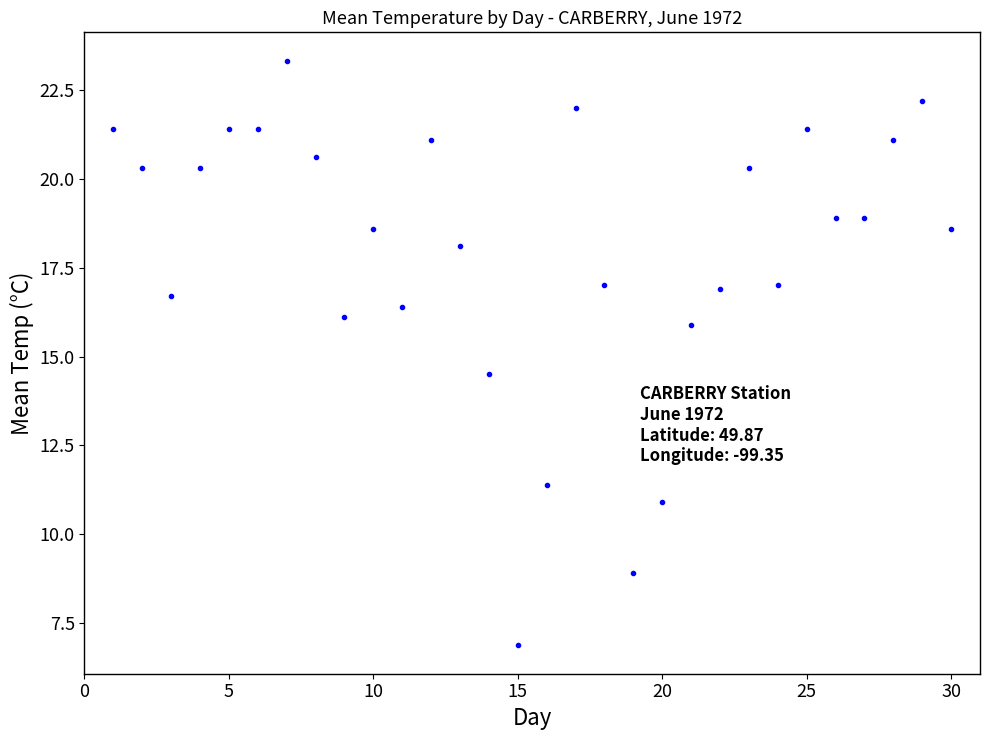

What is the range of Y values (max minus min)?

16.4